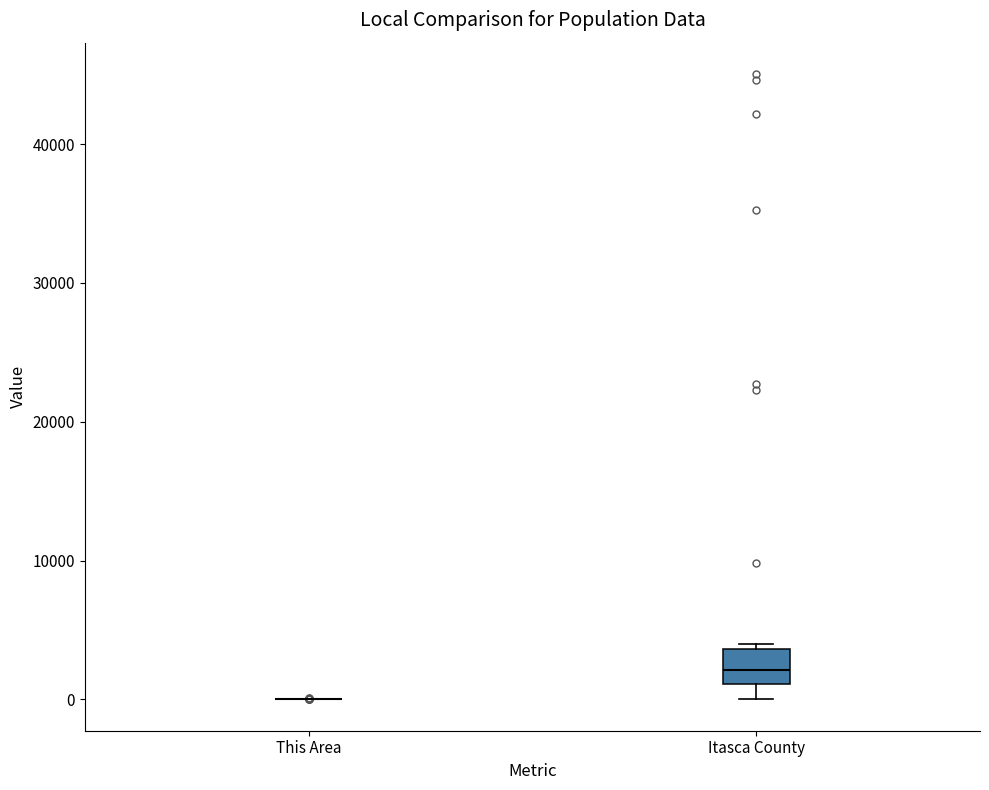

Reading left to right, read every box against the y-axis: the position of its median line, the range the box covers, and the ends of its whiskers. The values are not printed on the chart, so give them approximately, as read against the axis.

This Area: box collapsed to a line at 0, whiskers 0 to 0
Itasca County: median 2000, box 1000 to 4000, whiskers 0 to 4000 (just above the box's upper edge)